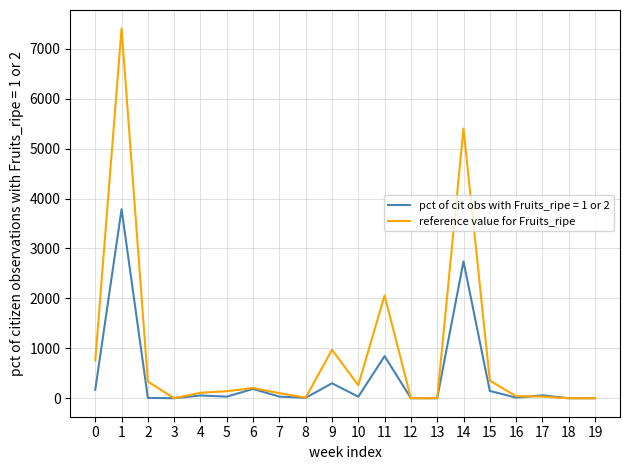

Which series has the largest total across all categories?

reference value for Fruits_ripe